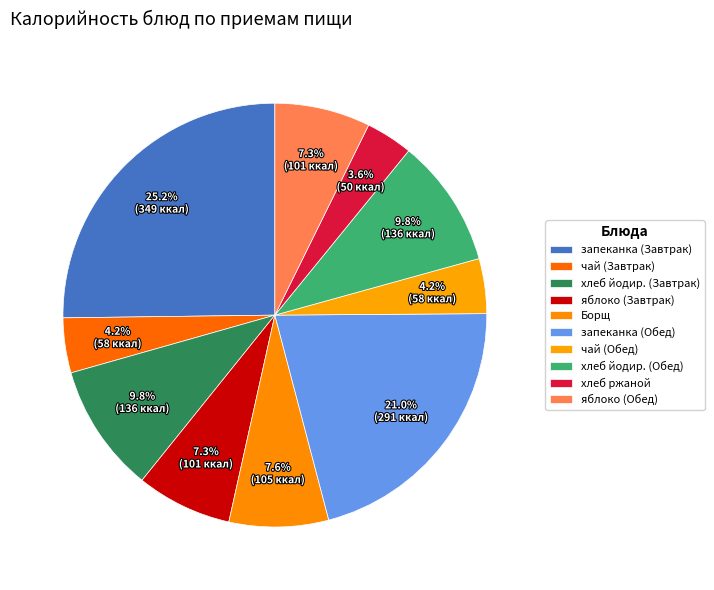

Count the number of slices in the pie.

10